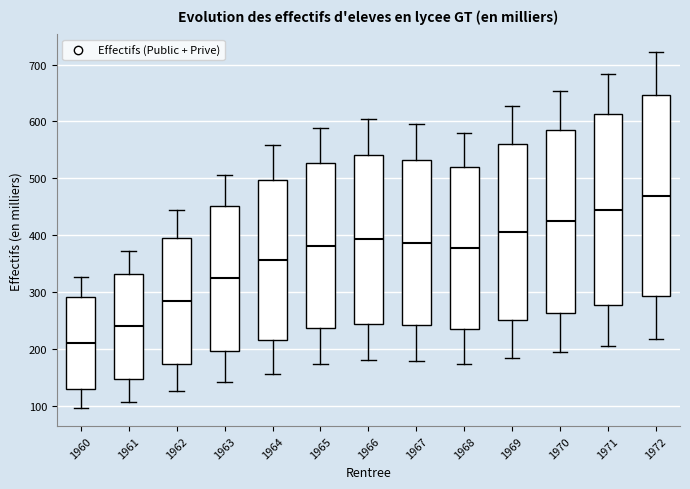

Reading left to right, transcribe this box plot: for each box, give where its median line is, the range the box spans, and where its two whiskers end, as read against the y-axis. The values are not printed on the chart, so give them approximately, as read against the axis.

1960: median 210, box 130 to 290, whiskers 100 to 330
1961: median 240, box 150 to 330, whiskers 110 to 370
1962: median 280, box 170 to 400, whiskers 130 to 440
1963: median 320, box 200 to 450, whiskers 140 to 510
1964: median 360, box 220 to 500, whiskers 160 to 560
1965: median 380, box 240 to 530, whiskers 170 to 590
1966: median 390, box 240 to 540, whiskers 180 to 610
1967: median 390, box 240 to 530, whiskers 180 to 590
1968: median 380, box 230 to 520, whiskers 170 to 580
1969: median 410, box 250 to 560, whiskers 180 to 630
1970: median 420, box 260 to 580, whiskers 200 to 650
1971: median 450, box 280 to 610, whiskers 210 to 680
1972: median 470, box 290 to 650, whiskers 220 to 720